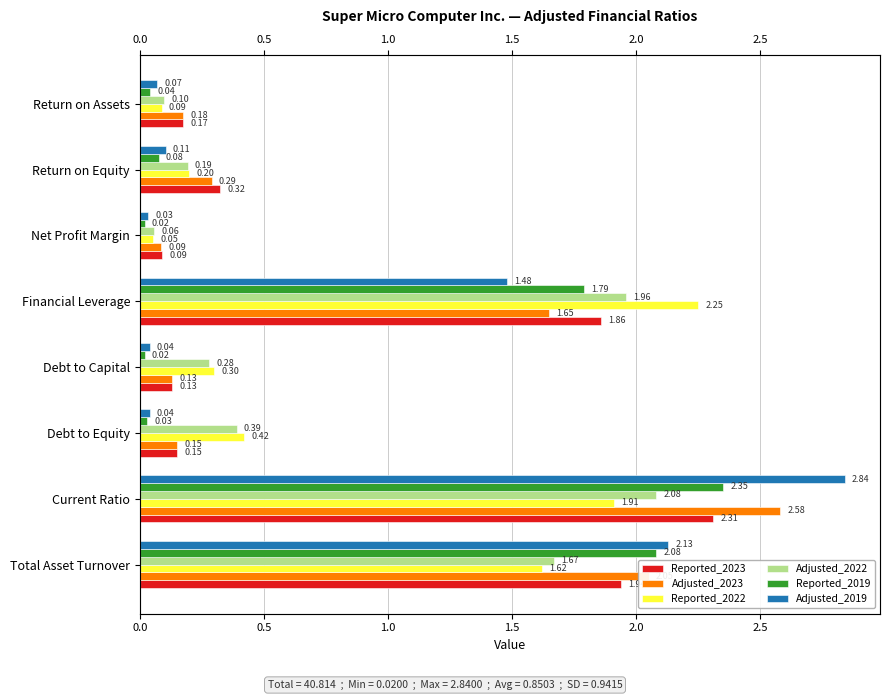

Reading right to left, what are all the values shown in this chart?

Reported_2023: 0.2	0.3	0.1	1.9	0.1	0.1	2.3	1.9
Adjusted_2023: 0.2	0.3	0.1	1.6	0.1	0.1	2.6	2.0
Reported_2022: 0.1	0.2	0.1	2.2	0.3	0.4	1.9	1.6
Adjusted_2022: 0.1	0.2	0.1	2.0	0.3	0.4	2.1	1.7
Reported_2019: 0.0	0.1	0.0	1.8	0.0	0.0	2.4	2.1
Adjusted_2019: 0.1	0.1	0.0	1.5	0.0	0.0	2.8	2.1